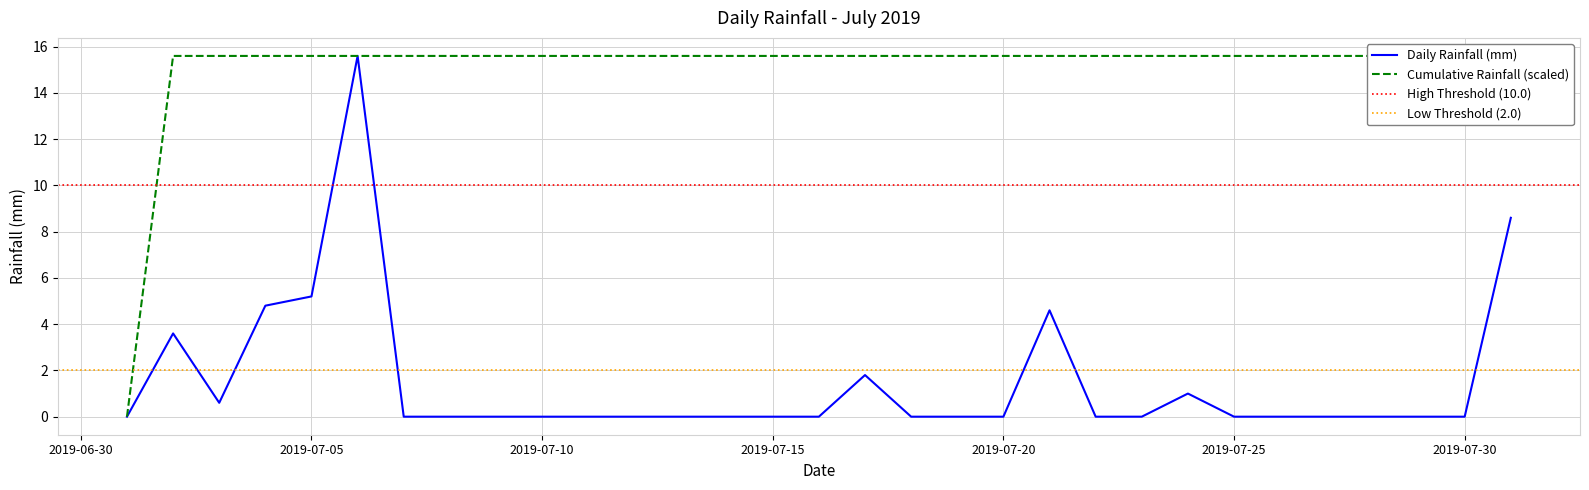

Is it true that the value at 2019-07-04 is 7.9?

False